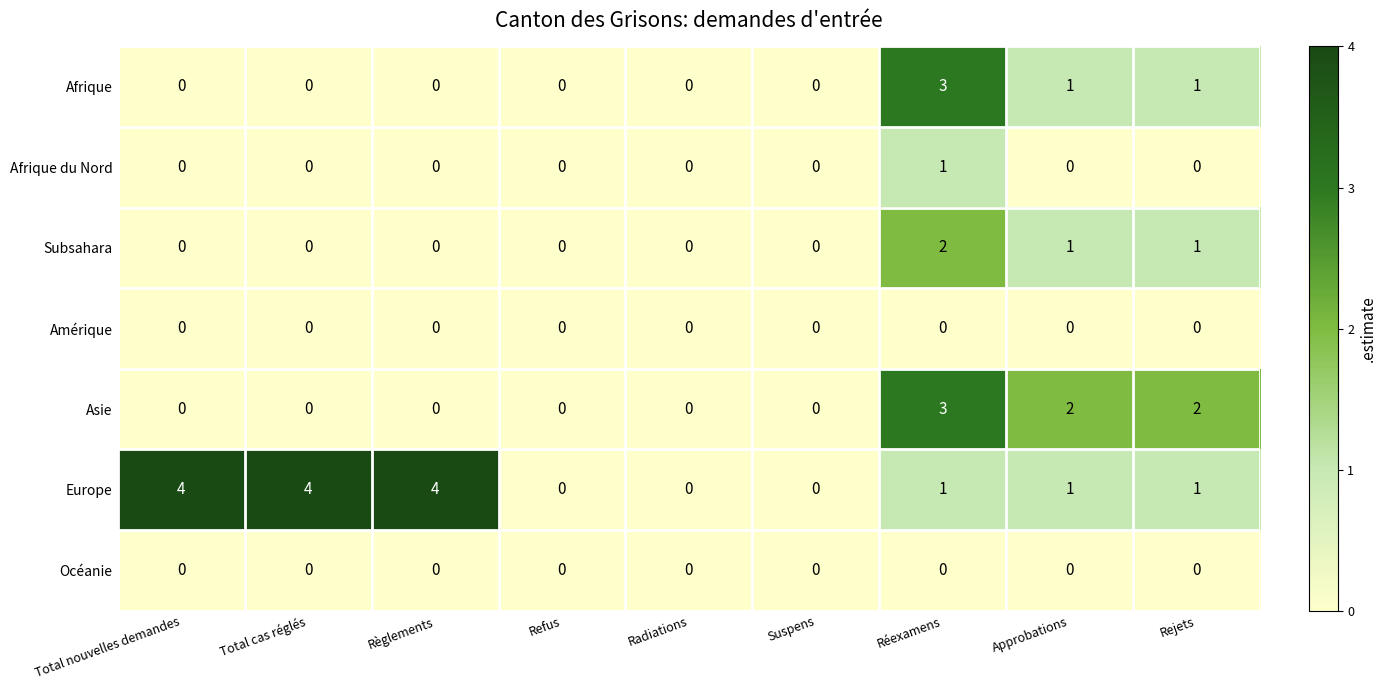

Which series has the largest total across all categories?

Europe